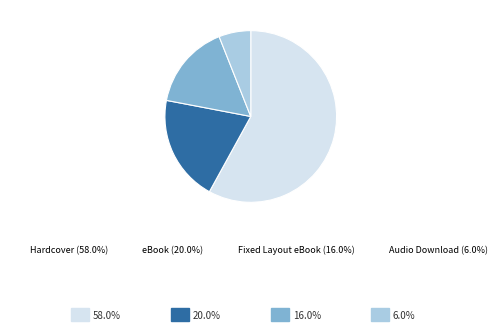

Do Audio Download (6.0%) and Hardcover (58.0%) together represent more than half of the pie?

Yes